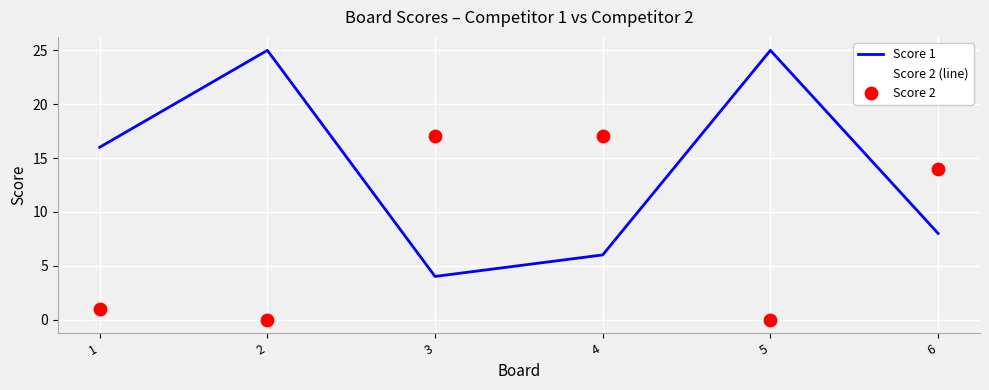

Which series changed the most between 1 and 3?

Score 2 (line)